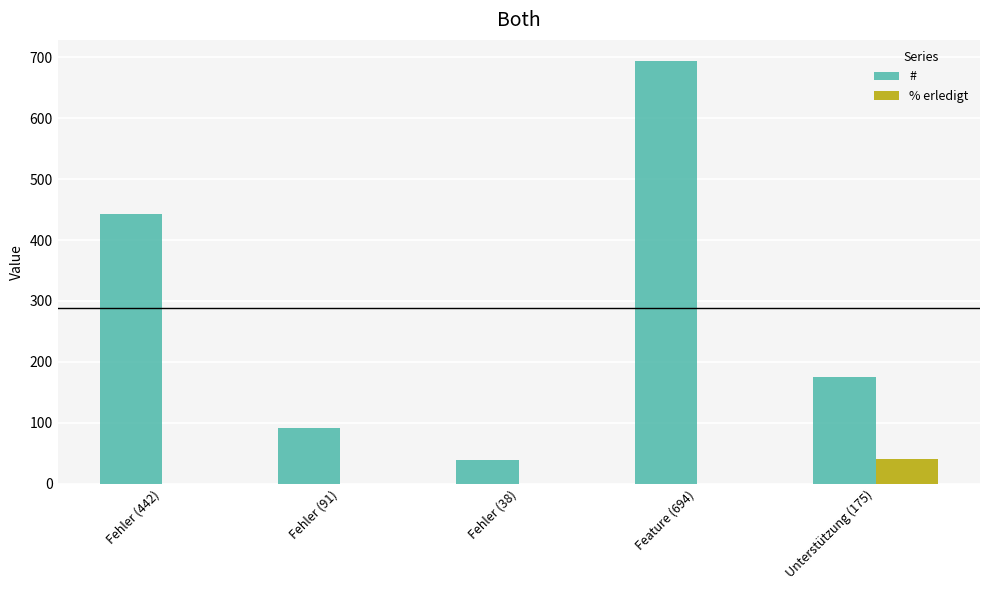

Reading right to left, extract all data points from this chart.

#: Unterstützung (175)=175	Feature (694)=694	Fehler (38)=38	Fehler (91)=91	Fehler (442)=442
% erledigt: Unterstützung (175)=40	Feature (694)=0	Fehler (38)=0	Fehler (91)=0	Fehler (442)=0